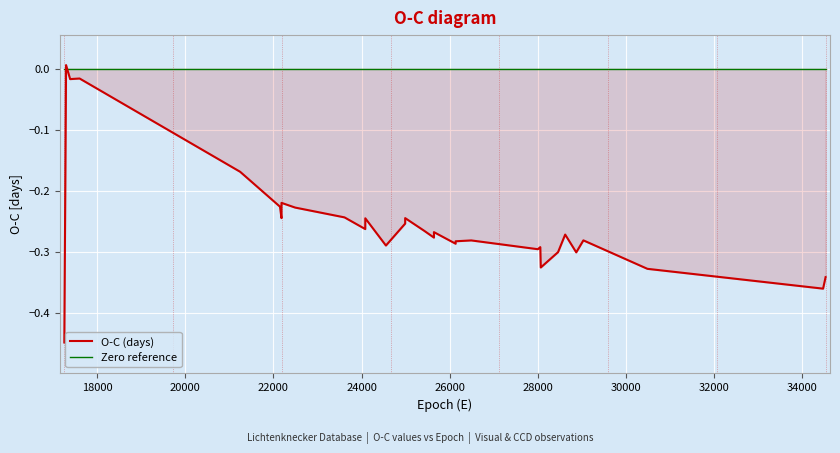

How many series are shown in this chart?

2